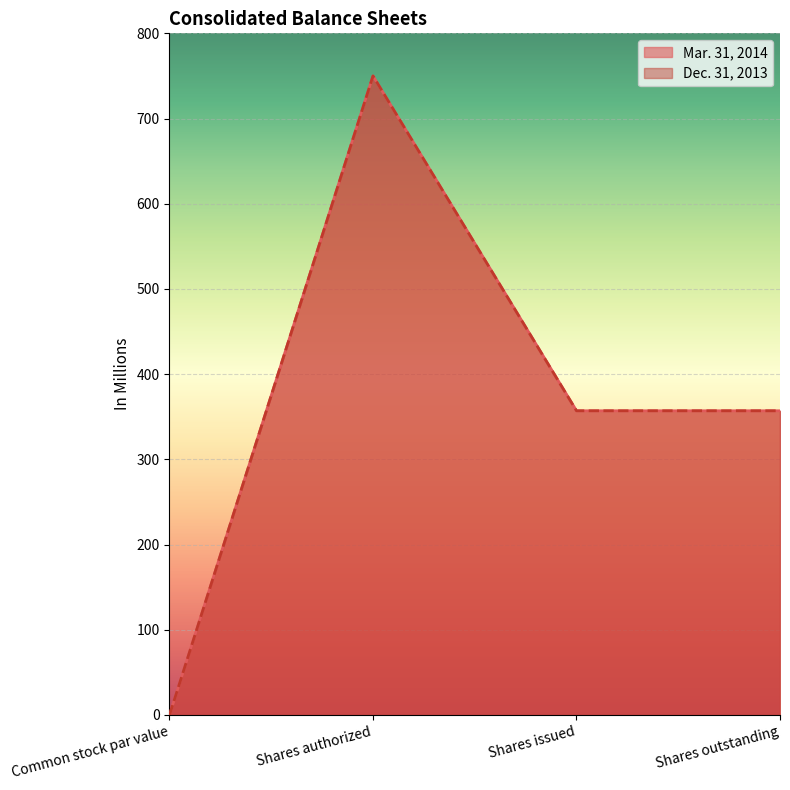

Which category has the lowest value across all series?

Common stock par value